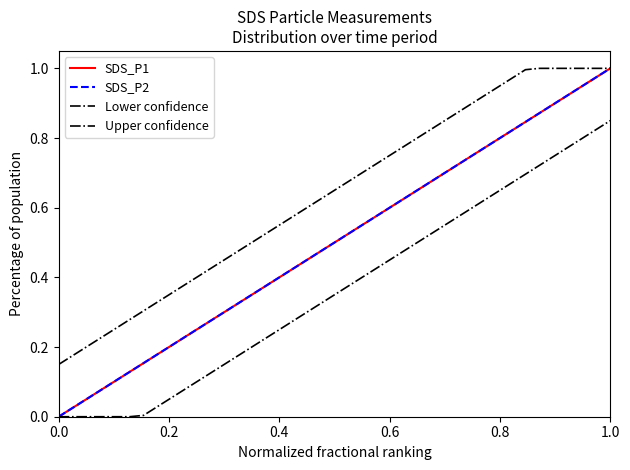

True or false: Lower confidence and SDS_P1 cross at least once.

False